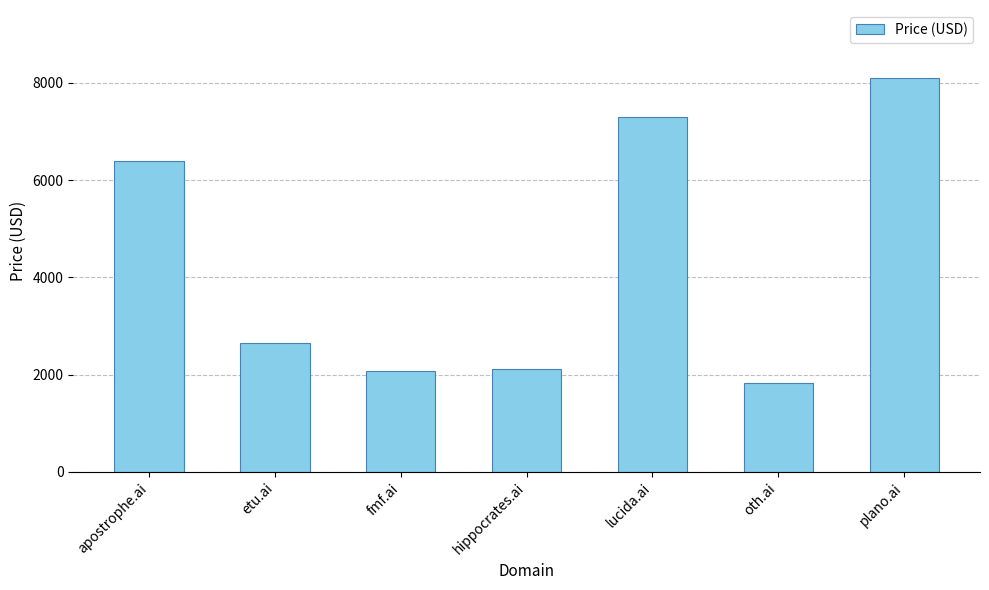

At which category does the chart reach its peak across all series?

plano.ai